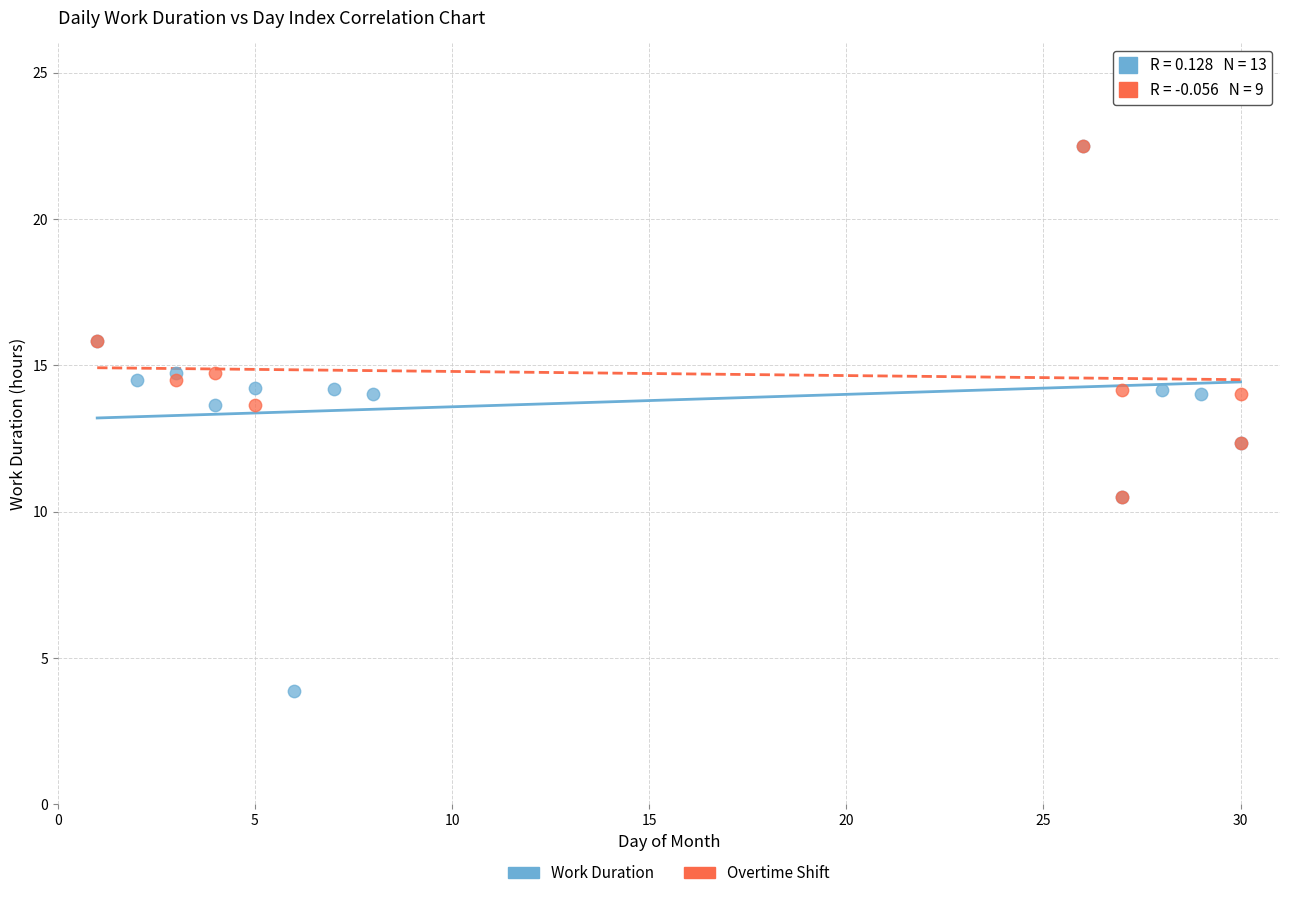

Which series has the largest Y range (max minus min)?

Work Duration